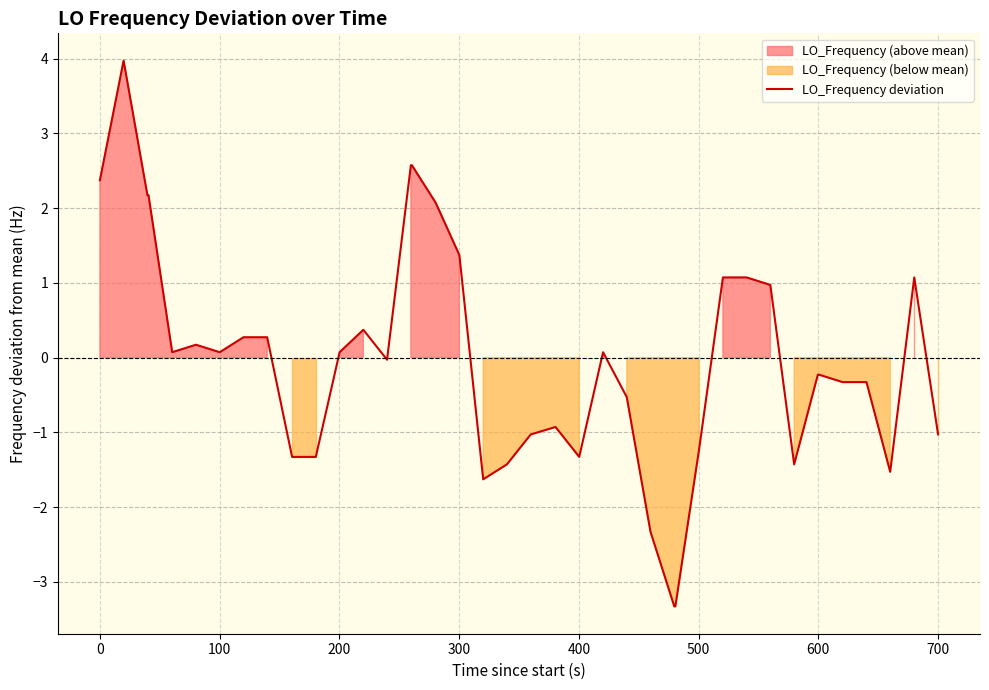

Is it true that LO_Frequency deviation equals -1.0 at 700?

True